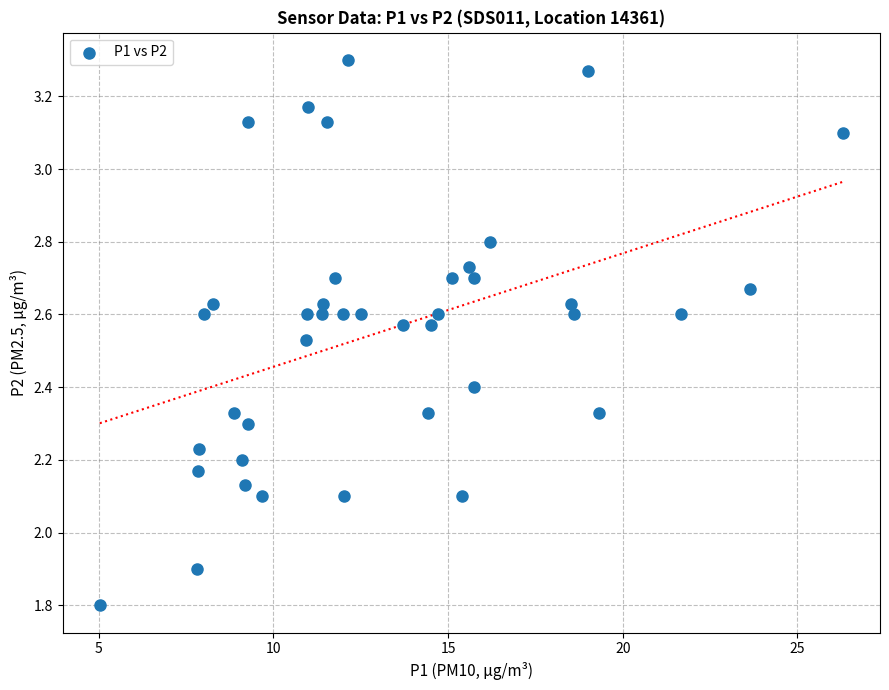

What is the range of Y values (max minus min)?

1.5